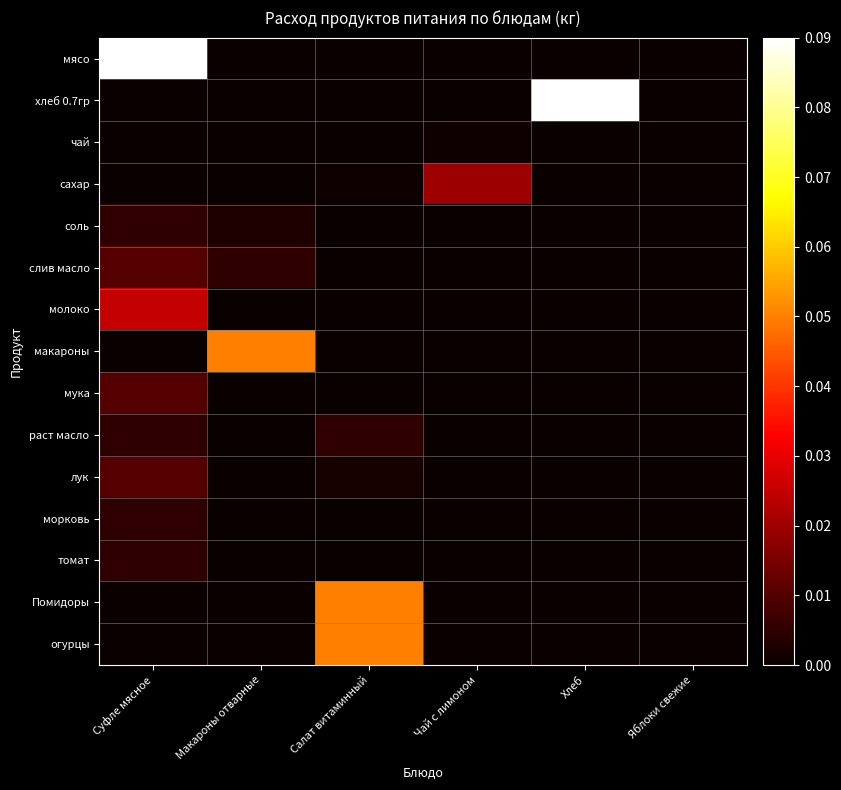

Which series changed the most between Макароны отварные and Хлеб?

хлеб 0.7гр